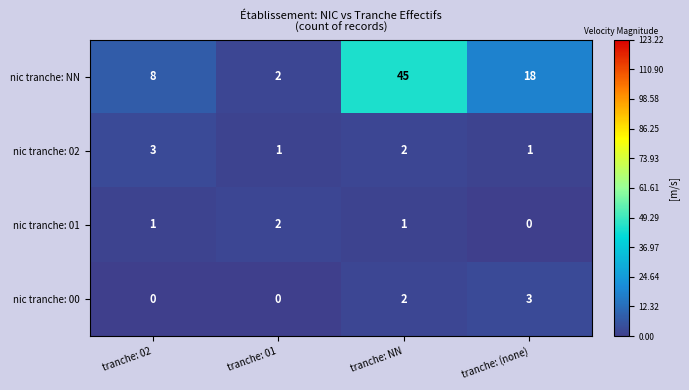

At tranche: (none), list the series in order from largest to smallest.

nic tranche: NN, nic tranche: 00, nic tranche: 02, nic tranche: 01